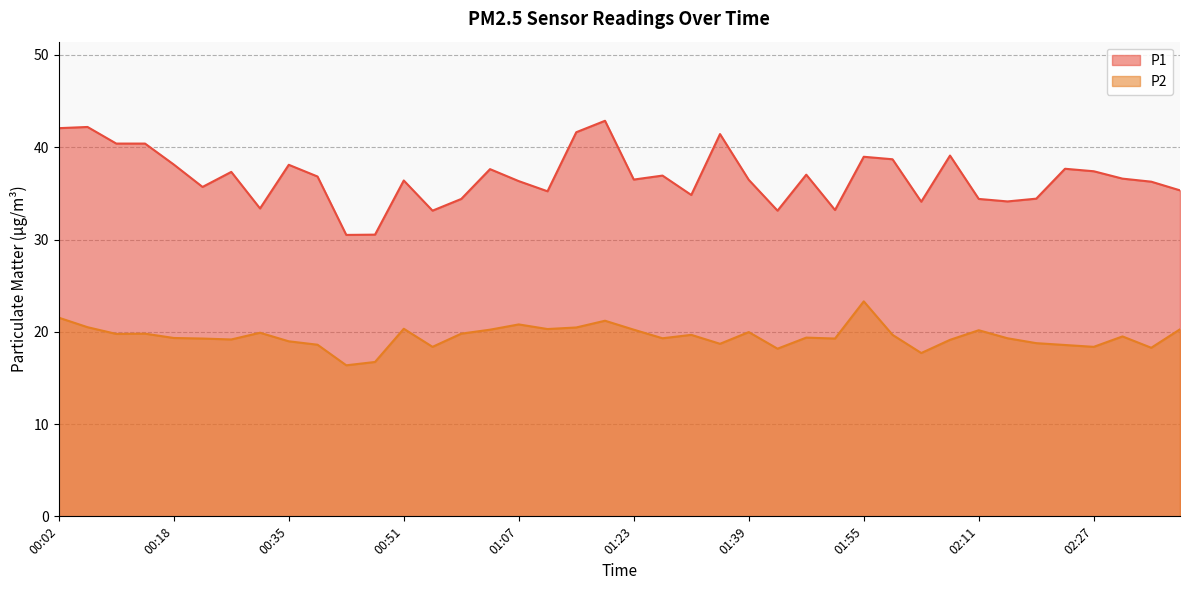

What is the lowest value of the P2 series?

16.4